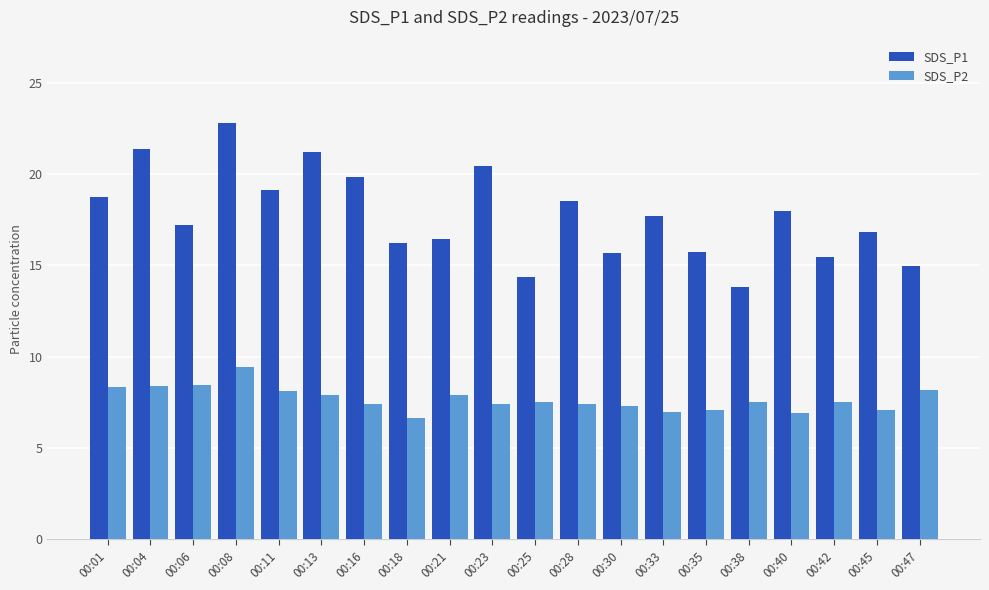

Rank the series by their maximum value, from lowest to highest.

SDS_P2, SDS_P1